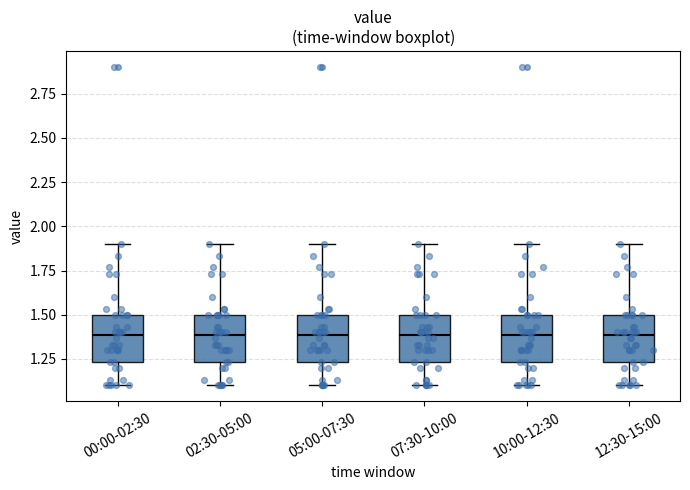

Reading left to right, read every box against the y-axis: the position of its median line, the range the box covers, and the ends of its whiskers. The values are not printed on the chart, so give them approximately, as read against the axis.

00:00-02:30: median 1.40, box 1.25 to 1.50, whiskers 1.10 to 1.90
02:30-05:00: median 1.40, box 1.25 to 1.50, whiskers 1.10 to 1.90
05:00-07:30: median 1.40, box 1.25 to 1.50, whiskers 1.10 to 1.90
07:30-10:00: median 1.40, box 1.25 to 1.50, whiskers 1.10 to 1.90
10:00-12:30: median 1.40, box 1.25 to 1.50, whiskers 1.10 to 1.90
12:30-15:00: median 1.40, box 1.25 to 1.50, whiskers 1.10 to 1.90